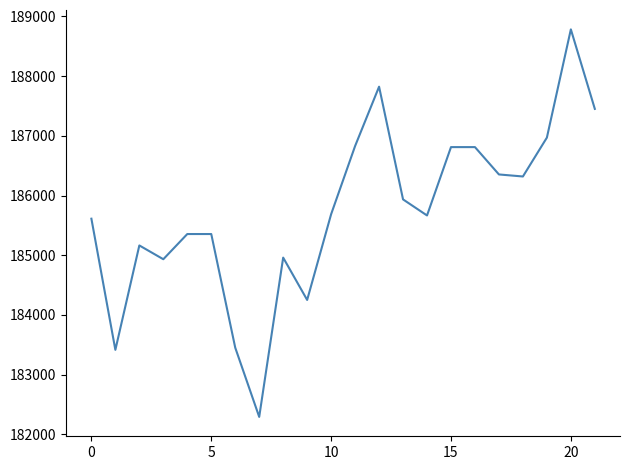

What is the maximum value shown in the chart?

188783